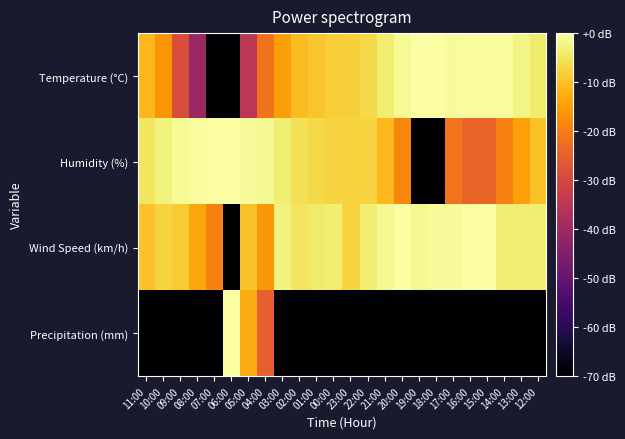

How many series are shown in this chart?

4